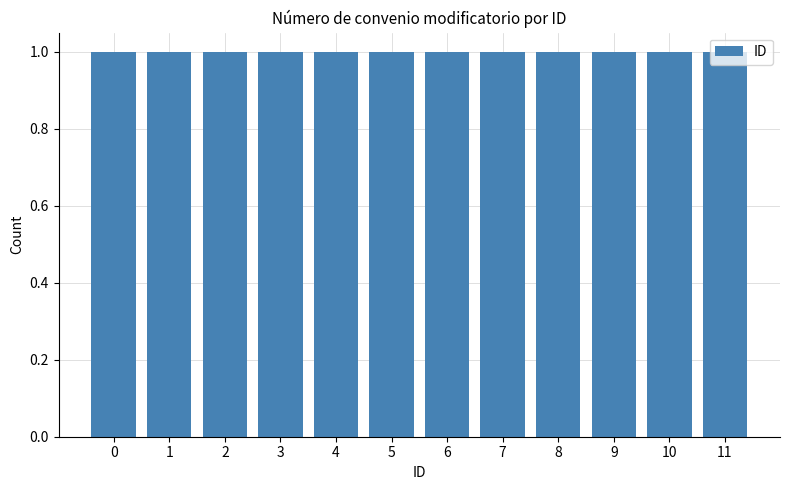

Between 3 and 4, which is larger?

4